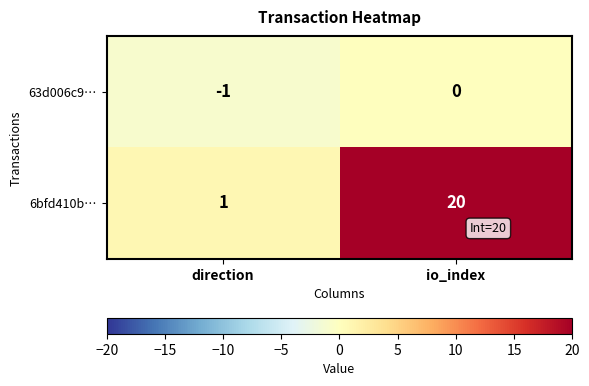

The 63d006c9… series shows -1 at direction. True or false?

True